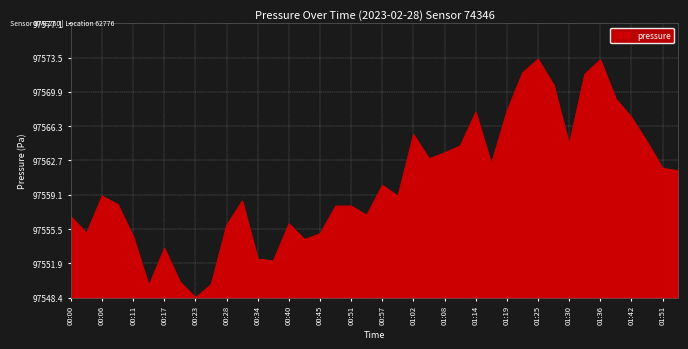

At which label is the value closest to 13?

00:57